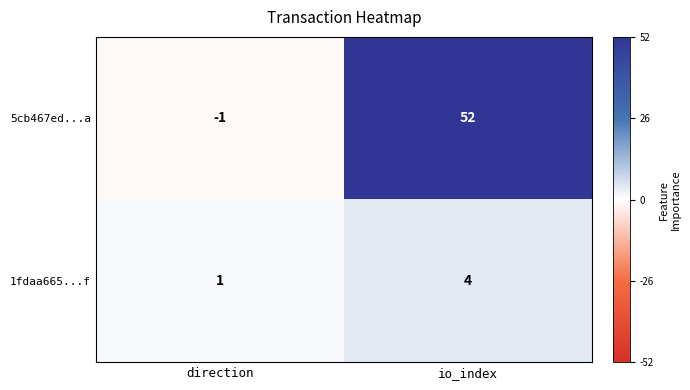

At which label is 5cb467ed...a closest to 25?

direction